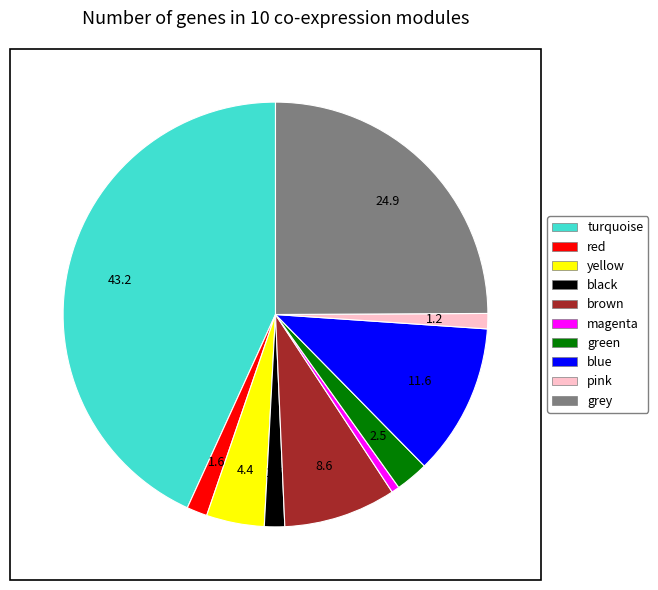

Is blue the majority of the pie?

No